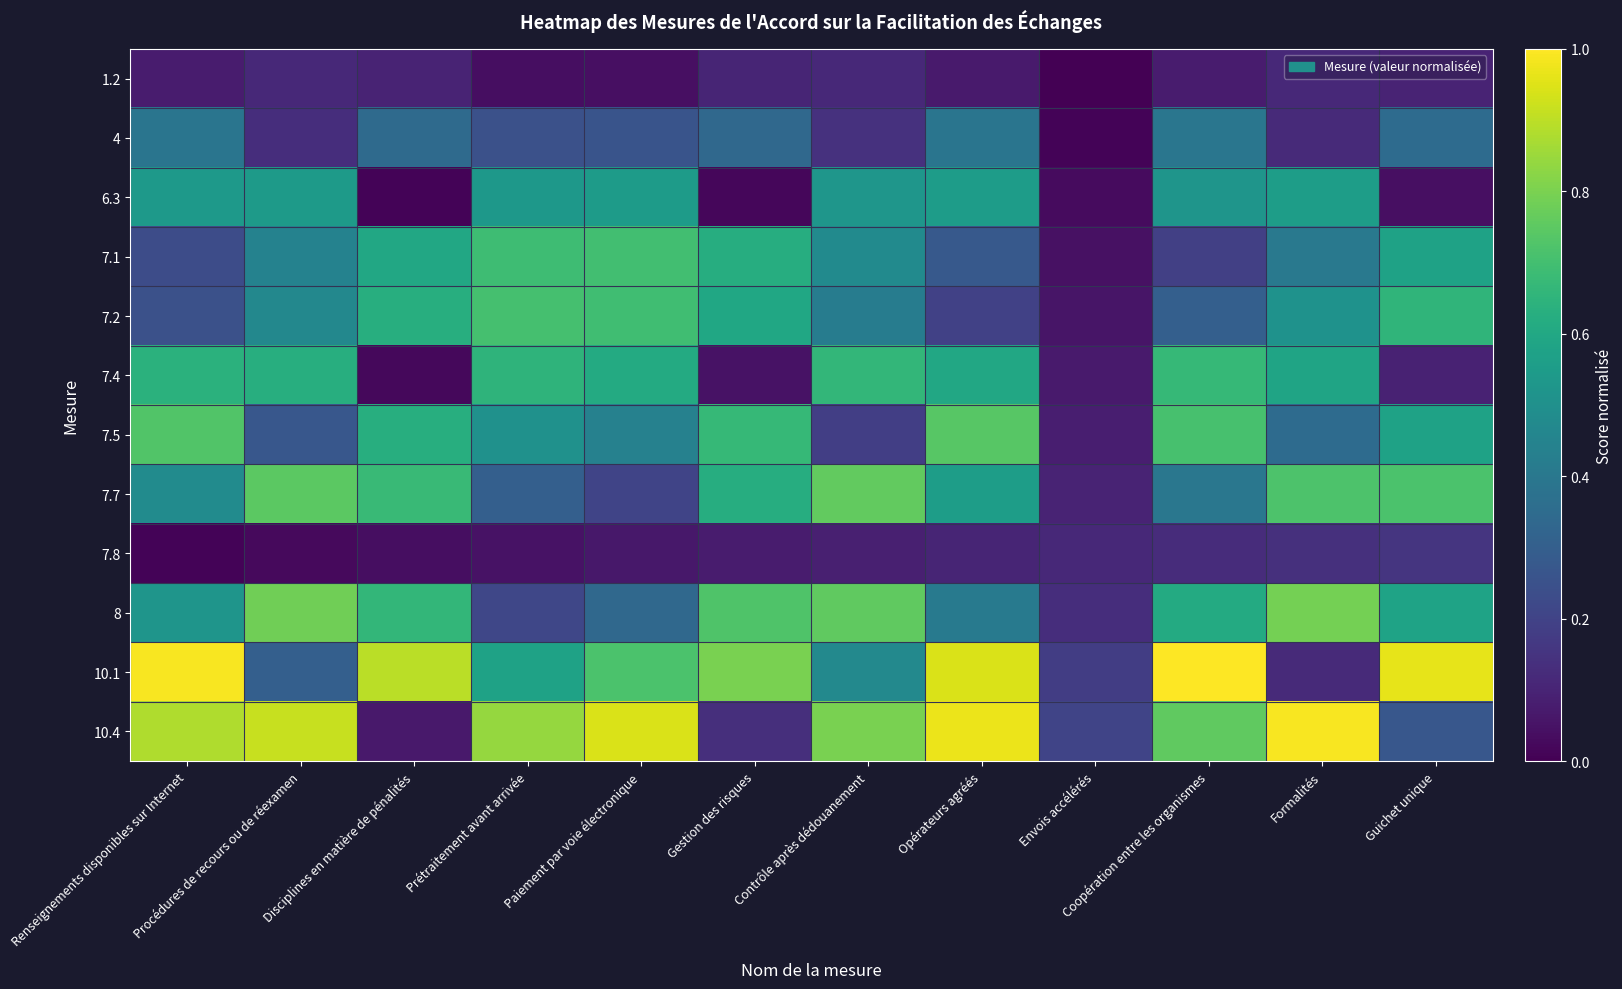

Which series changed the most between Paiement par voie électronique and Contrôle après dédouanement?

7.7